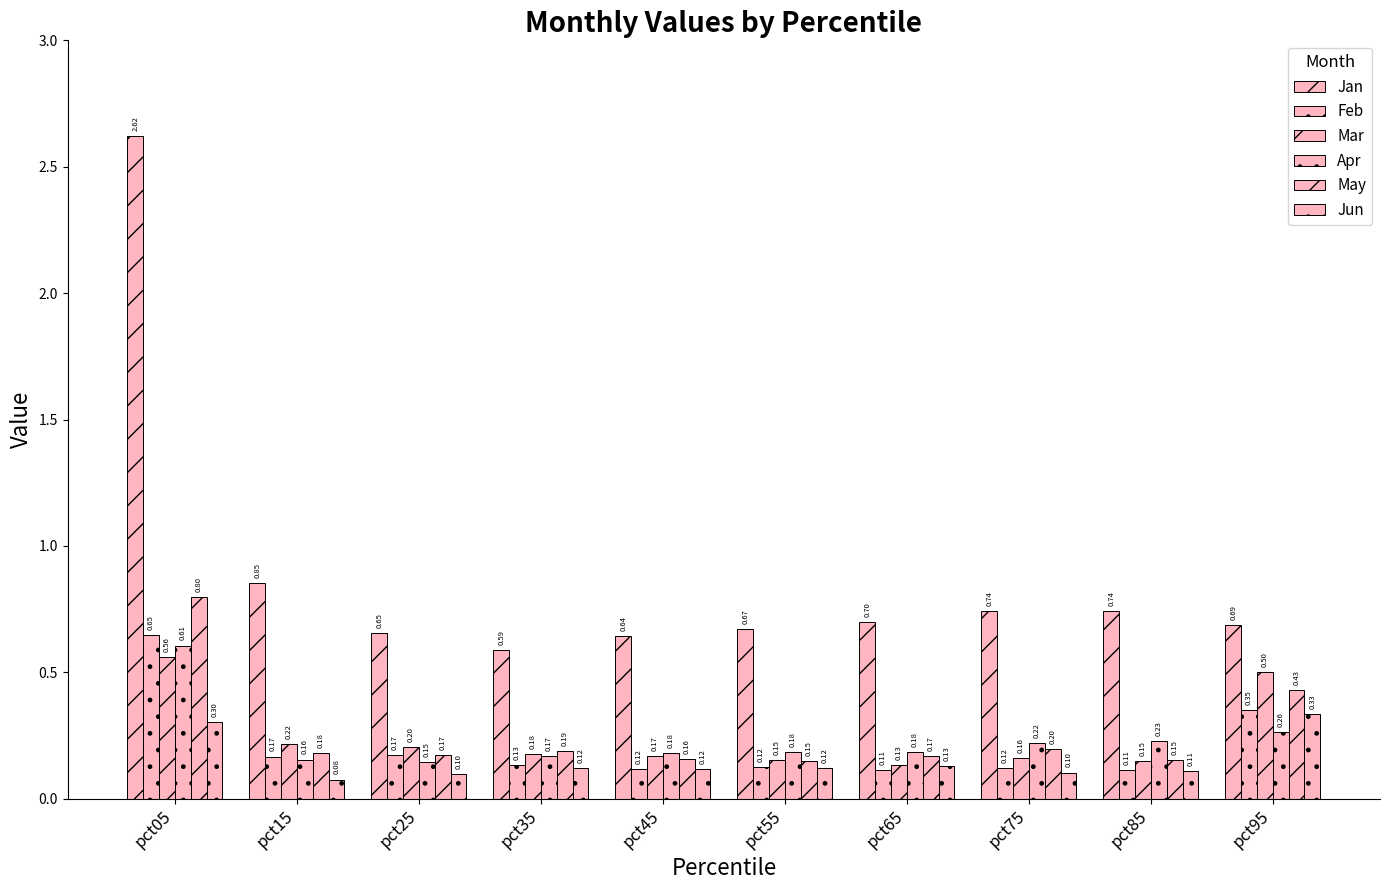

Does the chart contain stacked bars?

No